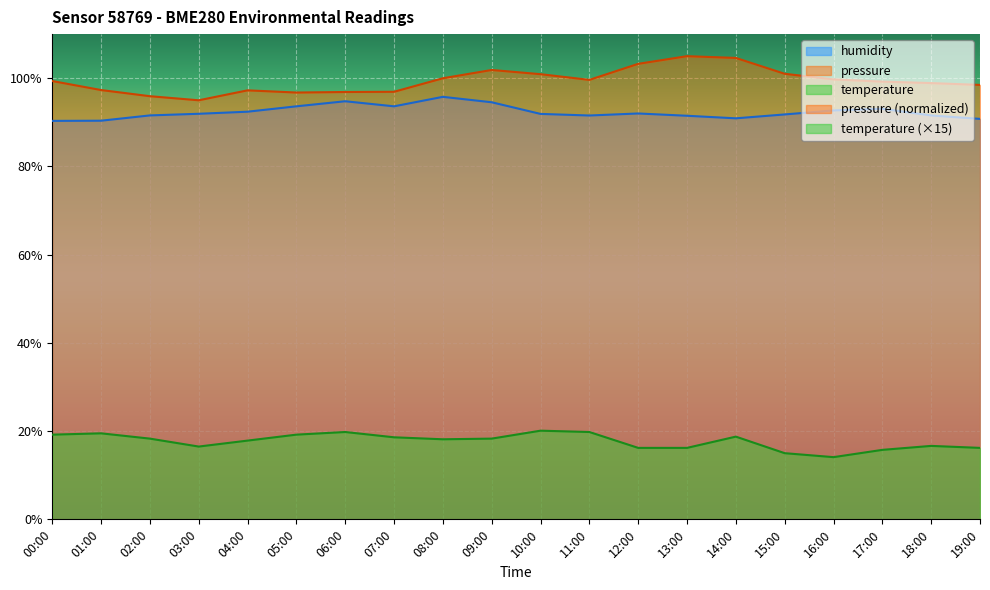

At which category does the chart reach its peak across all series?

13:00